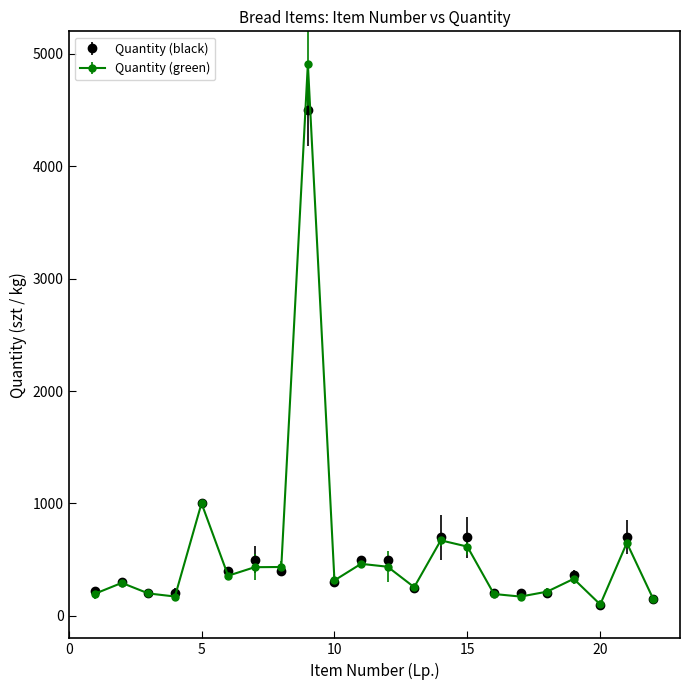

Which series has the largest range (max minus min)?

Quantity (green)